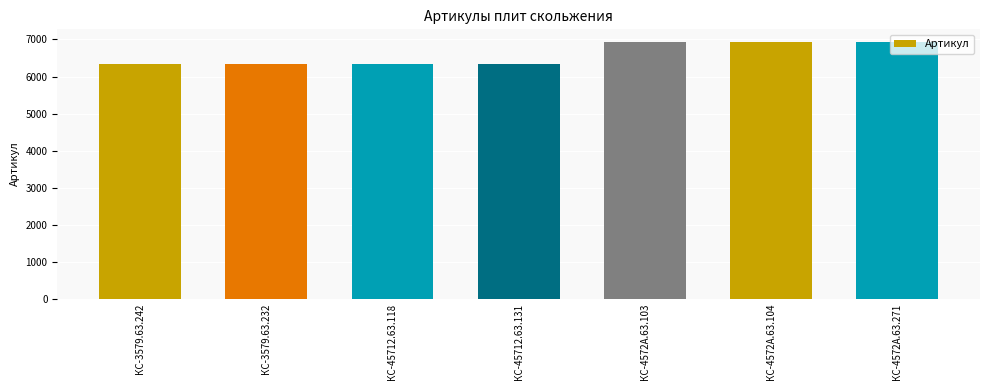

What is the smallest value displayed?

6338